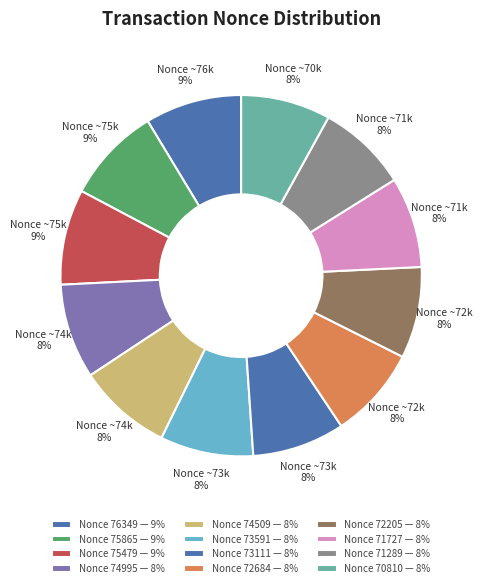

Rank the categories by value from highest to lowest.

Nonce 76349, Nonce 75865, Nonce 75479, Nonce 74995, Nonce 74509, Nonce 73591, Nonce 73111, Nonce 72684, Nonce 72205, Nonce 71727, Nonce 71289, Nonce 70810